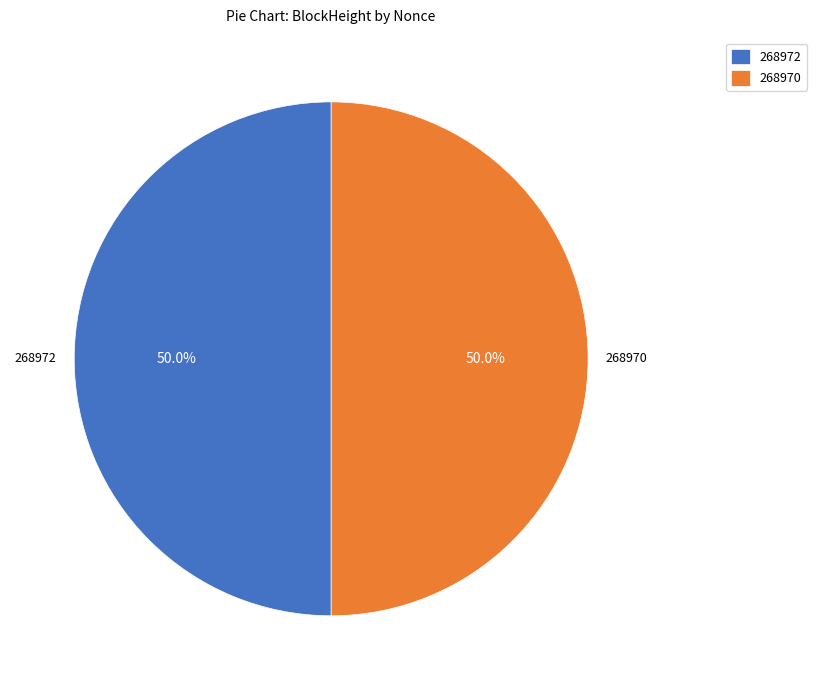

How many slices are in this pie chart?

2